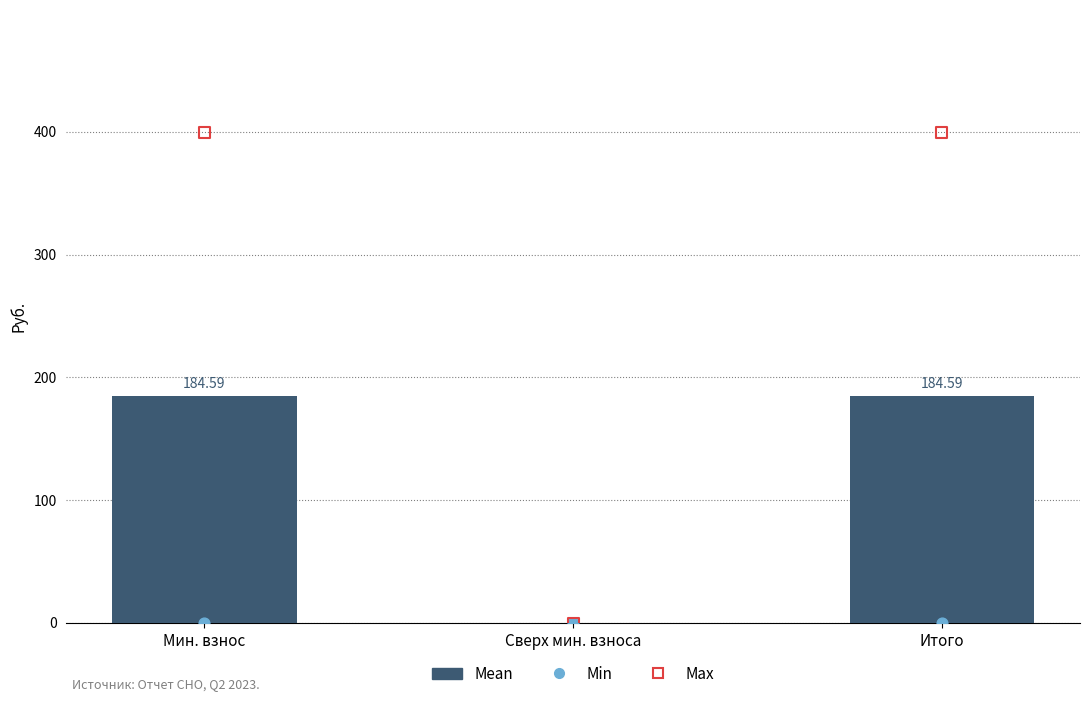

Approximately how many times larger is the value at Мин. взнос compared to Итого?

1.0